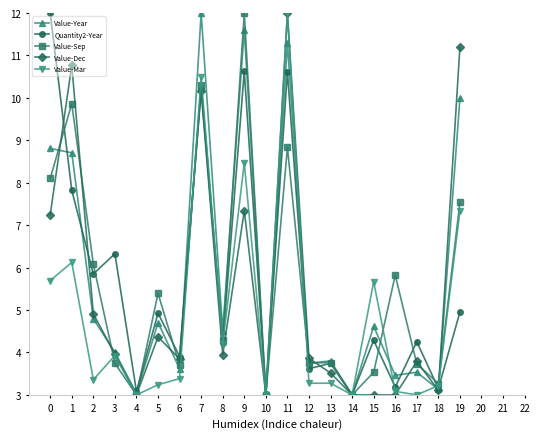

What is the difference between the maximum and minimum values in the Value-Mar series?

9.0